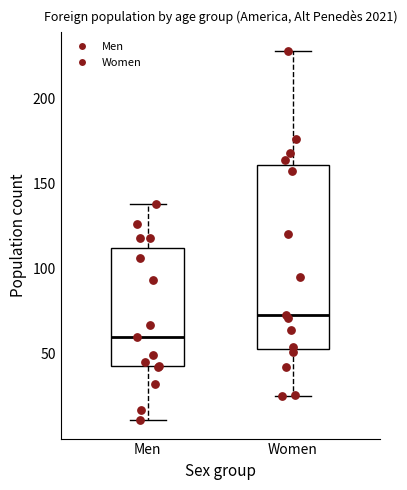

Where does the median line of the box for Women sit on the y-axis? The values are not printed on the chart, so give them approximately, as read against the axis.

75